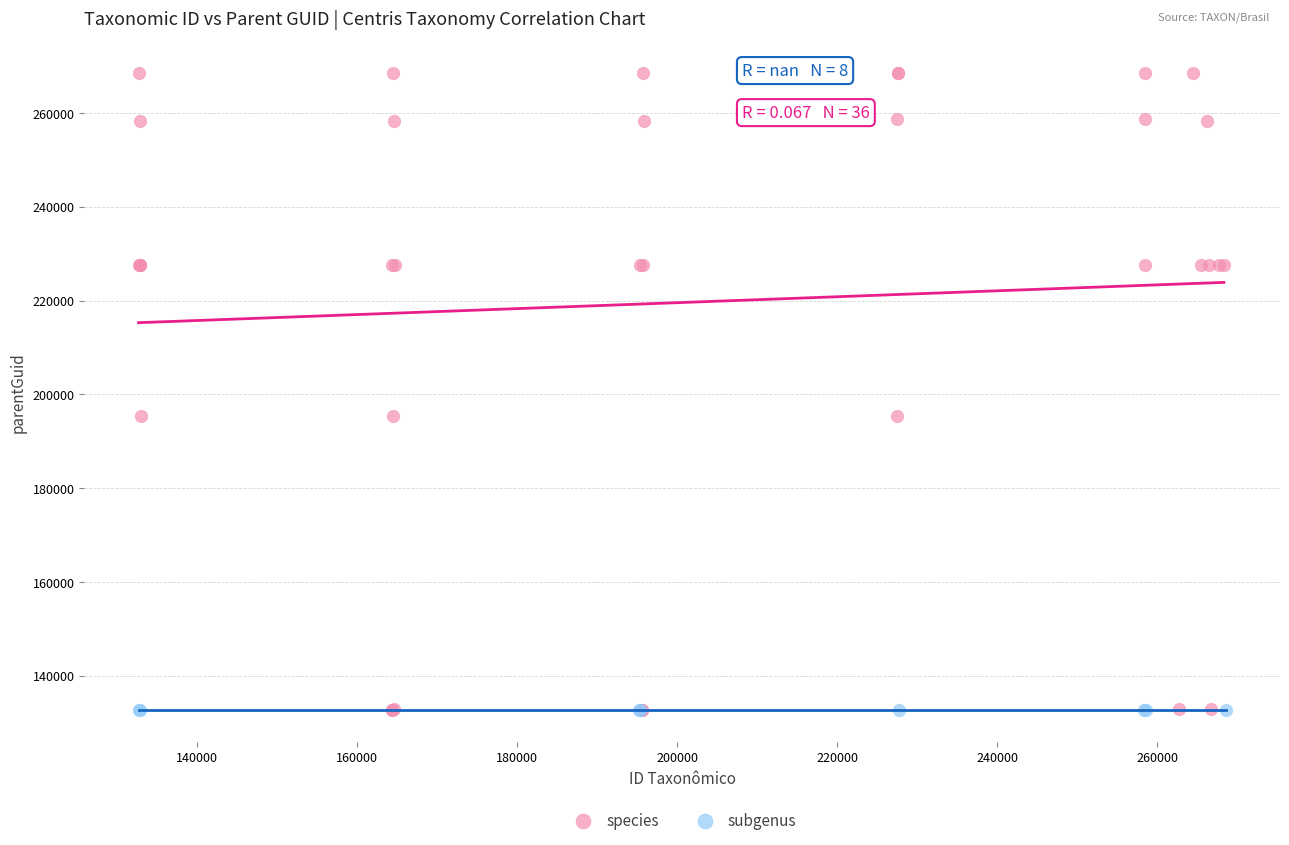

Which series contains the highest Y value?

species